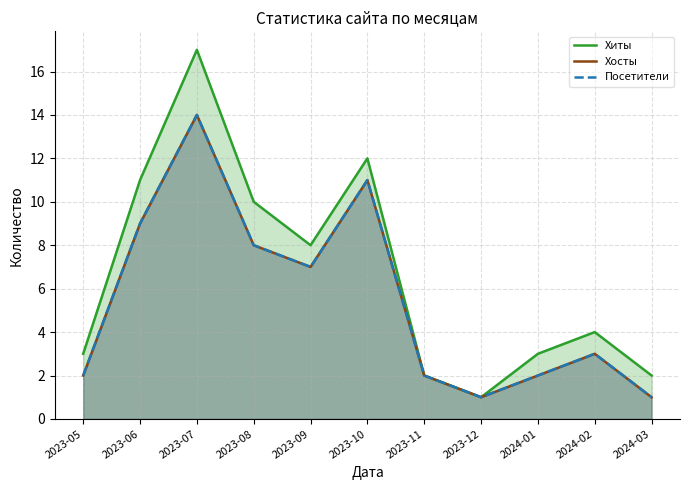

What is the label of the 8th point from the left?

2023-12